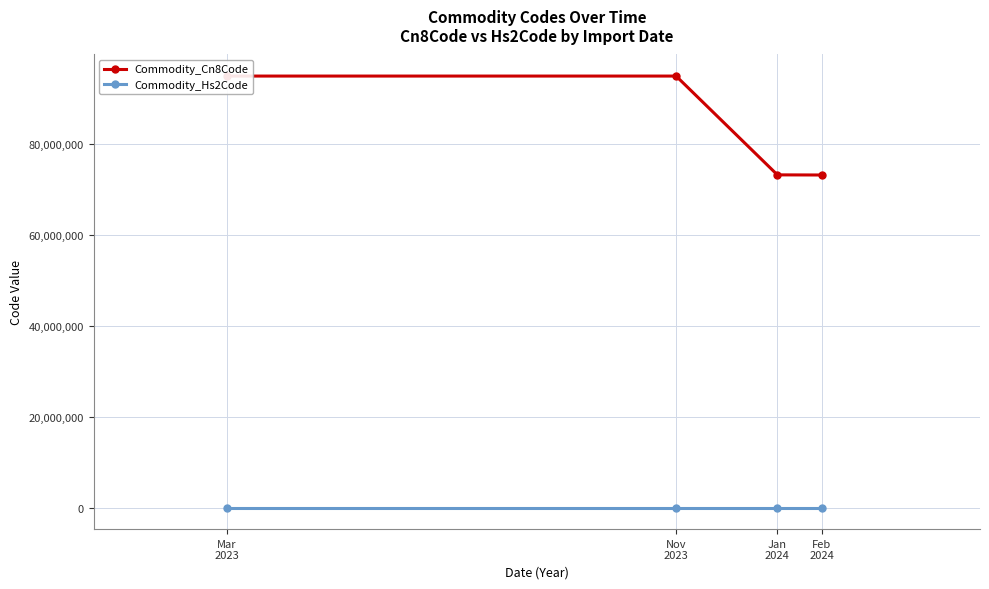

What are all the series names shown in the legend?

Commodity_Cn8Code, Commodity_Hs2Code